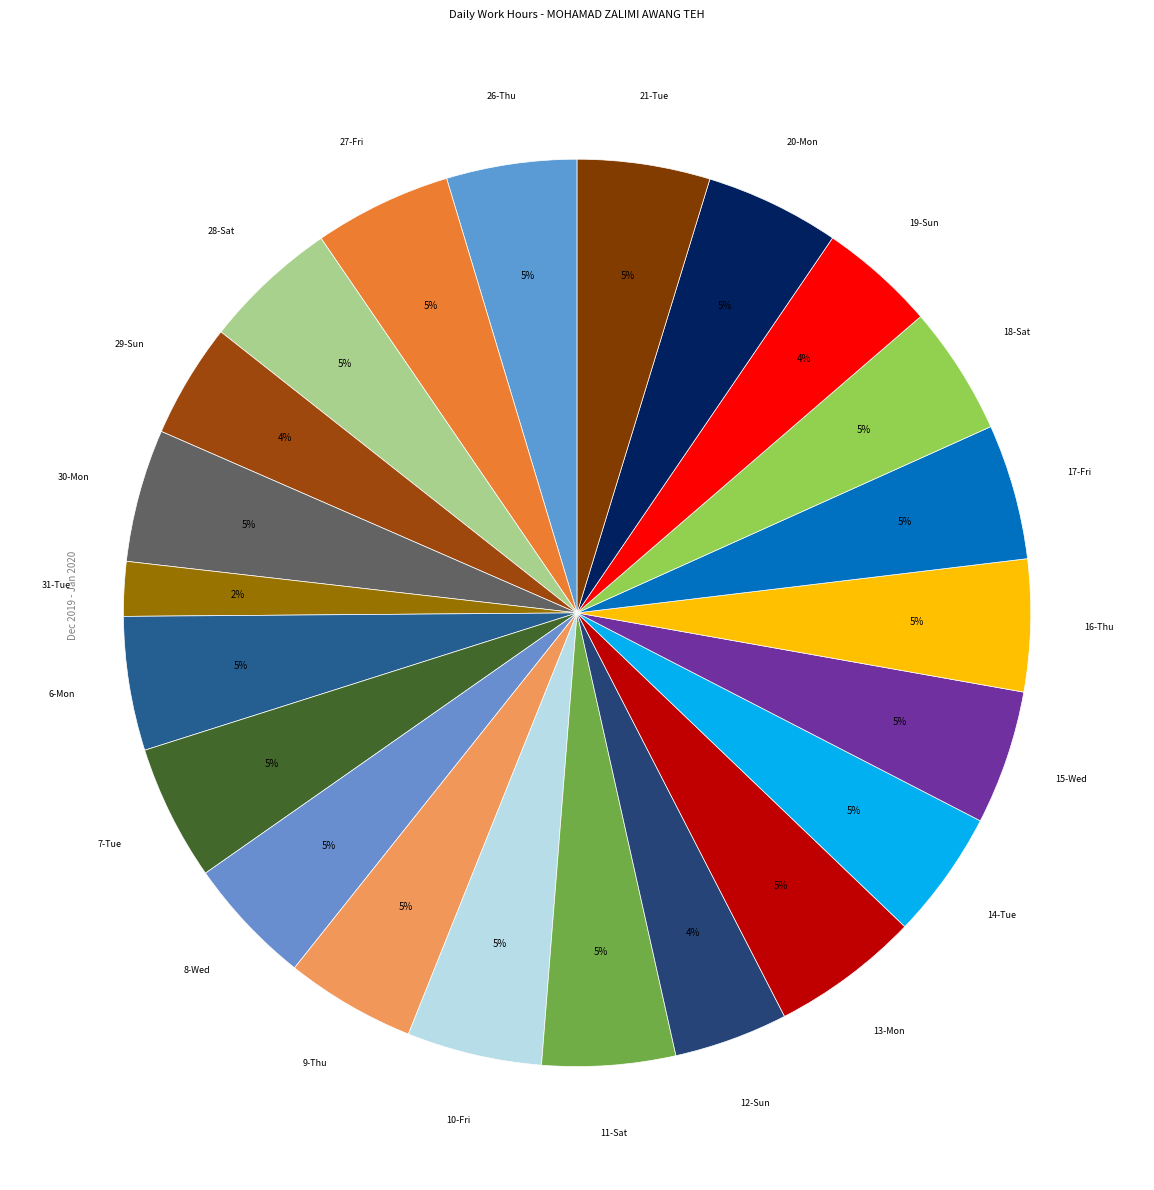

Count the number of slices in the pie.

22